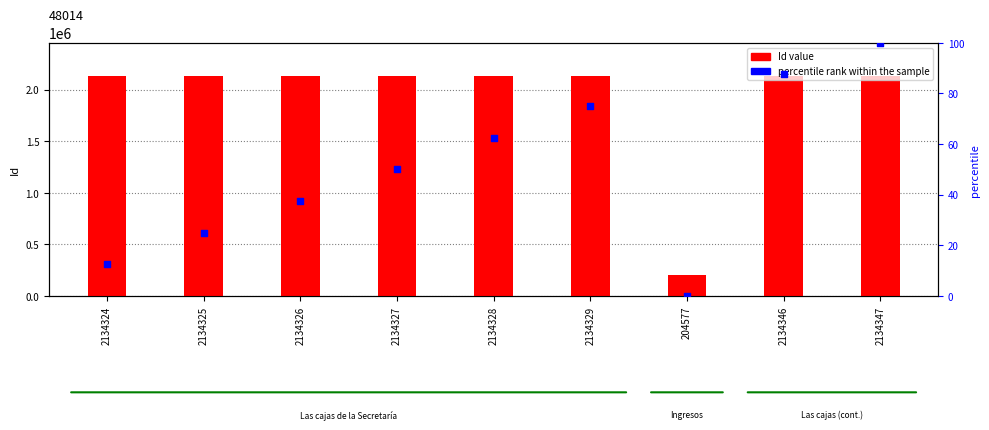

What are all the series names shown in the legend?

Id value, percentile rank within the sample